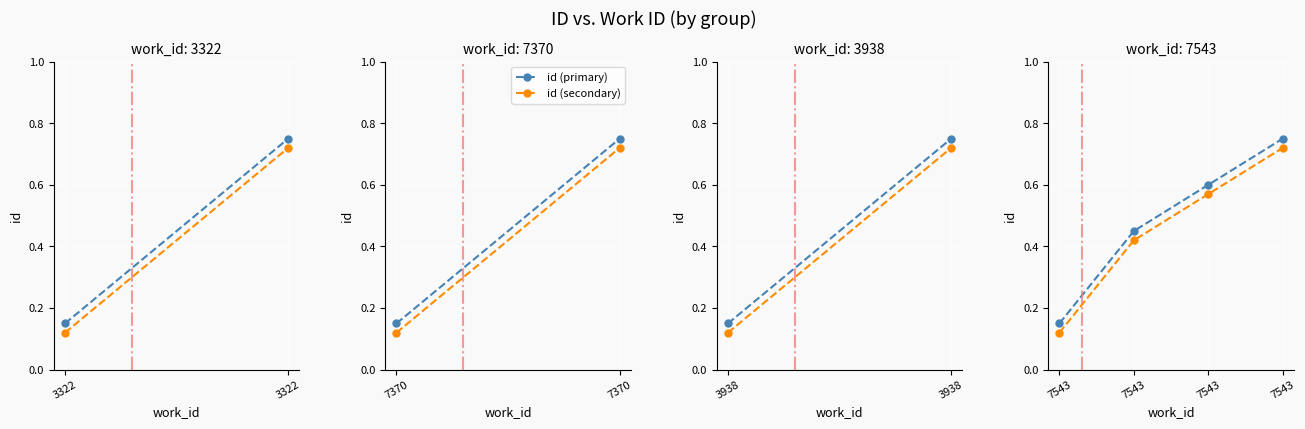

How many distinct data groups are displayed?

2